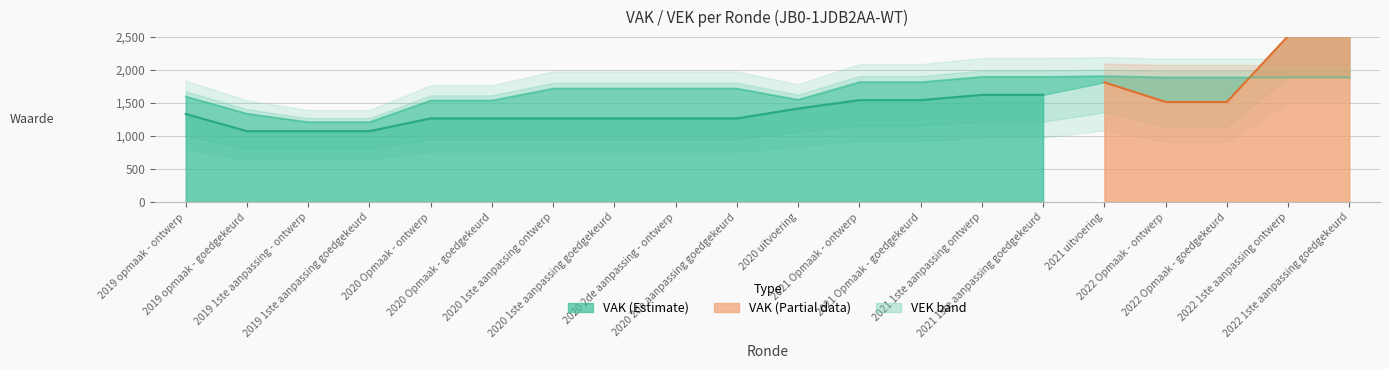

The value of VEK at 2021 uitvoering is 2857. True or false?

False